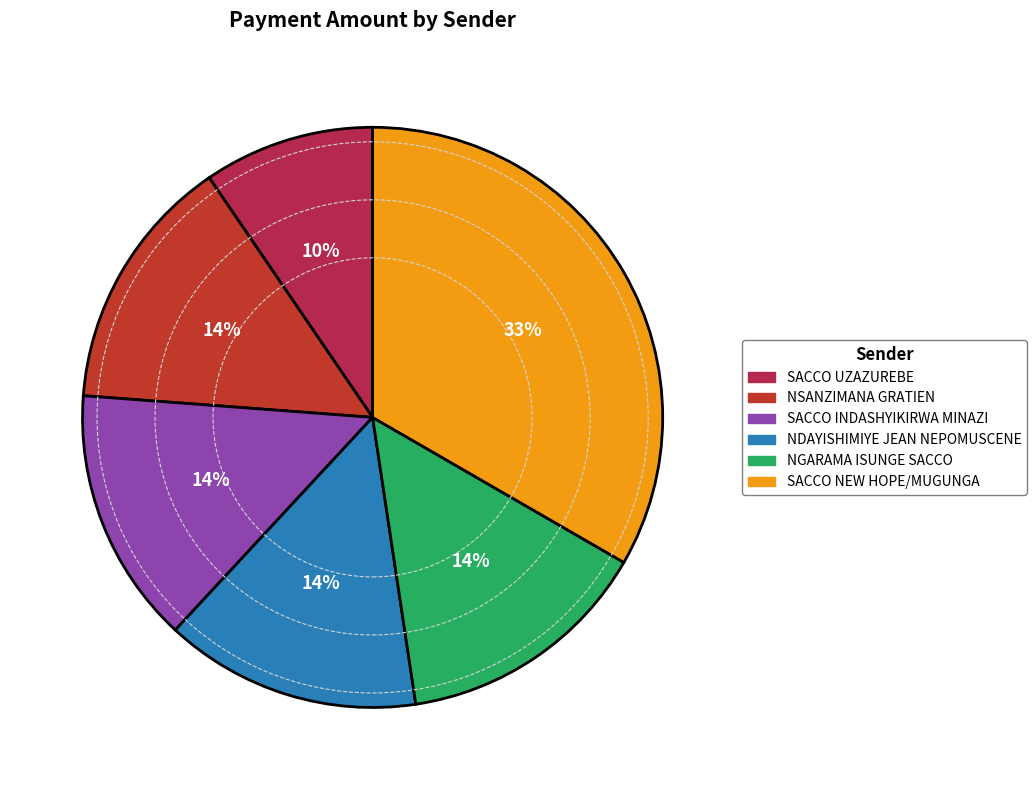

To the nearest percent, what is the average slice percentage?

17%